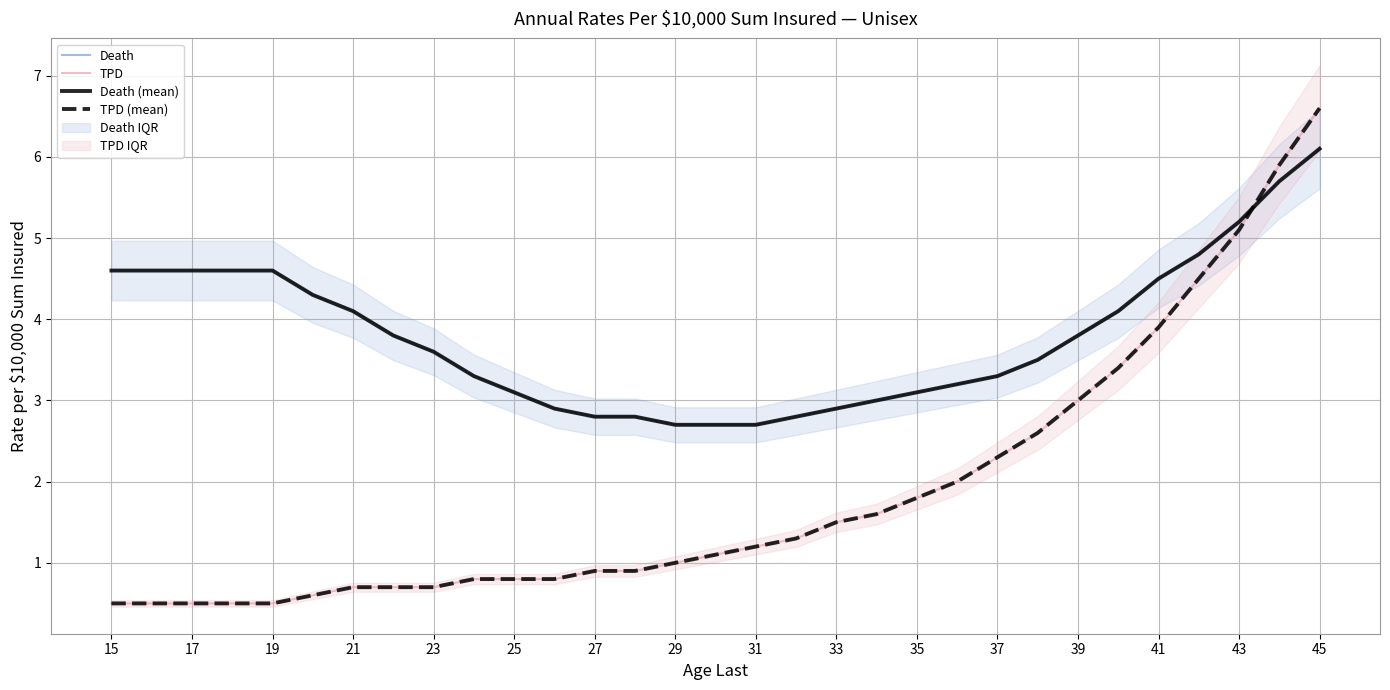

Which series has the largest total across all categories?

Death